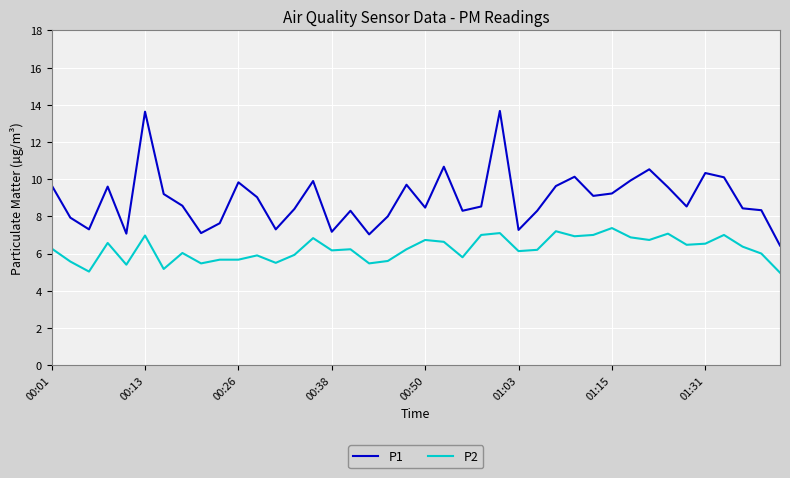

What is the lowest value of the P2 series?

5.0